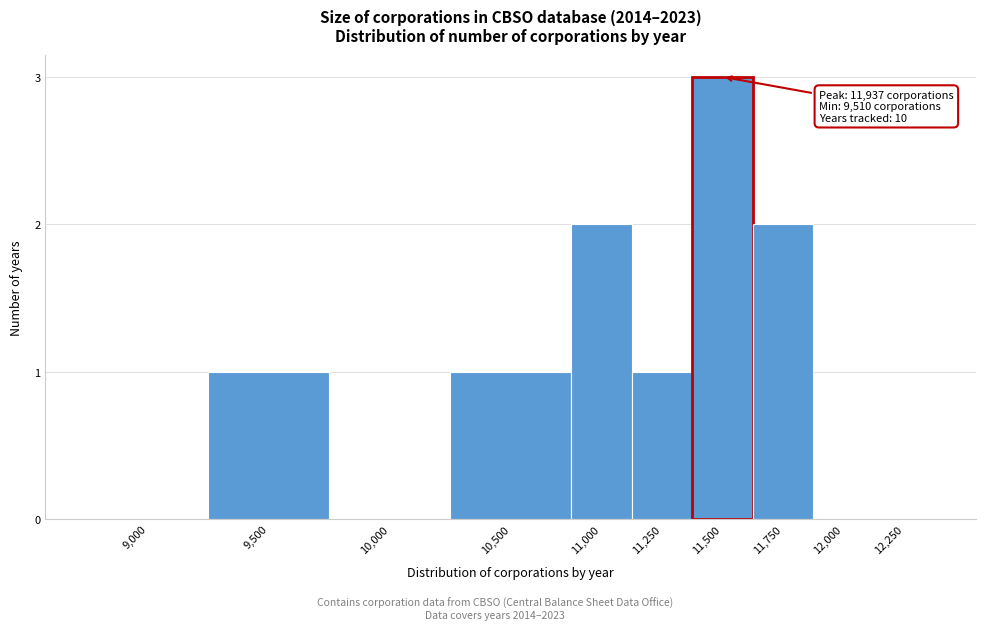

Reading left to right, extract all data points from this chart.

9,000=0	9,500=1	10,000=0	10,500=1	11,000=2	11,250=1	11,500=3	11,750=2	12,000=0	12,250=0